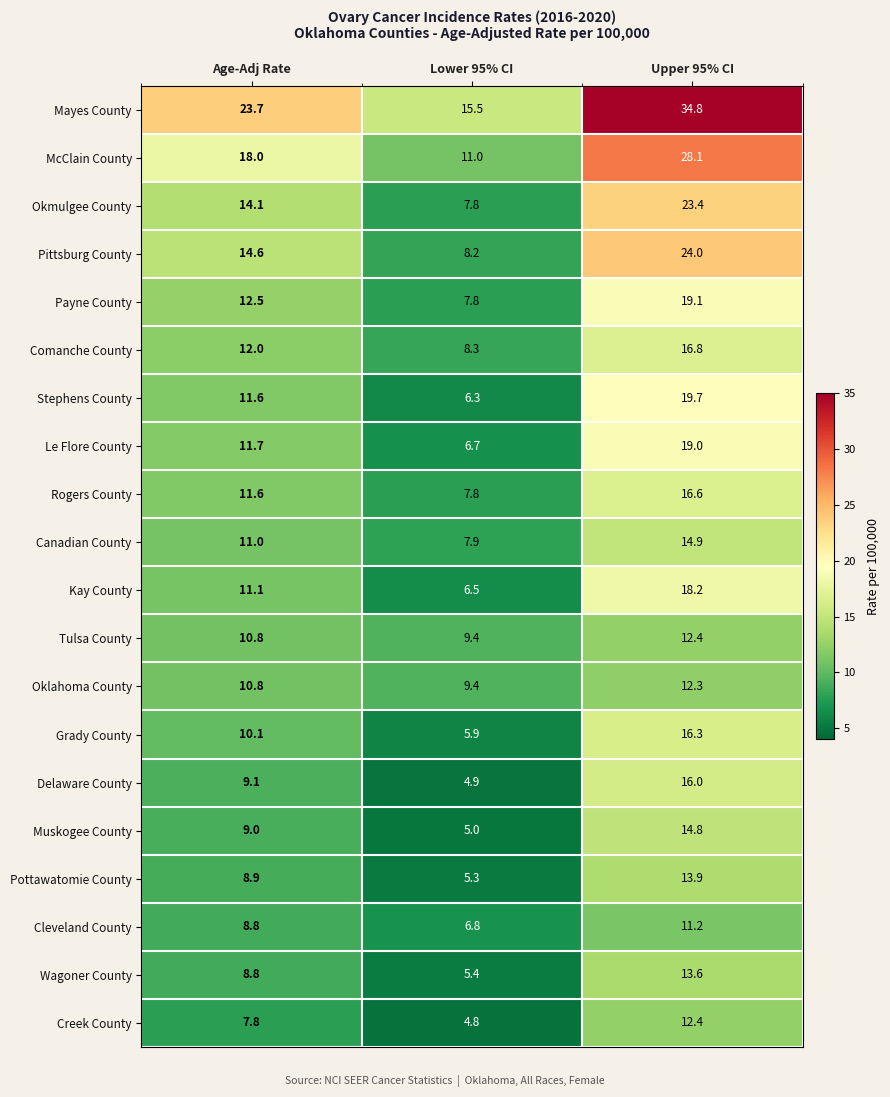

What is the difference between the highest and lowest values at Lower 95% CI?

10.7